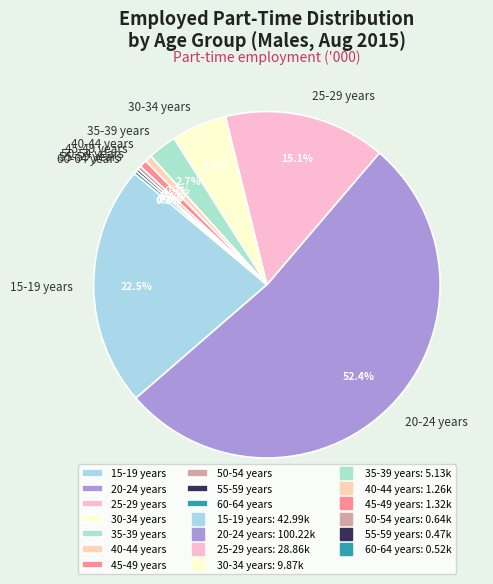

To the nearest percent, what is the average slice percentage?

10%